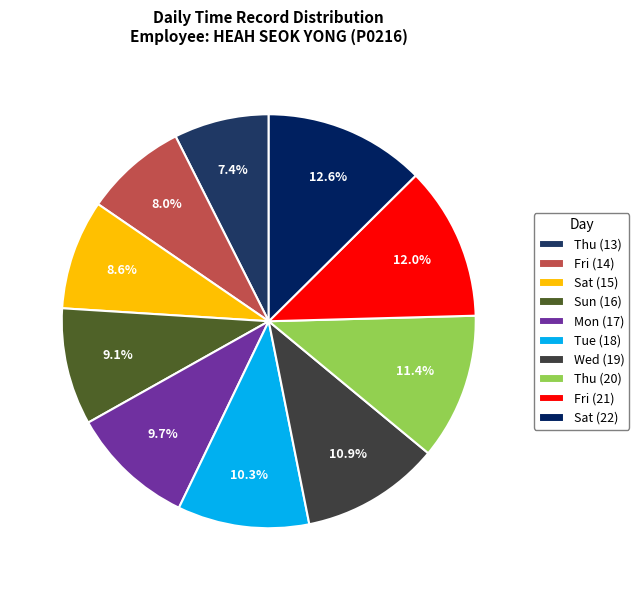

Does any single category account for the majority?

No